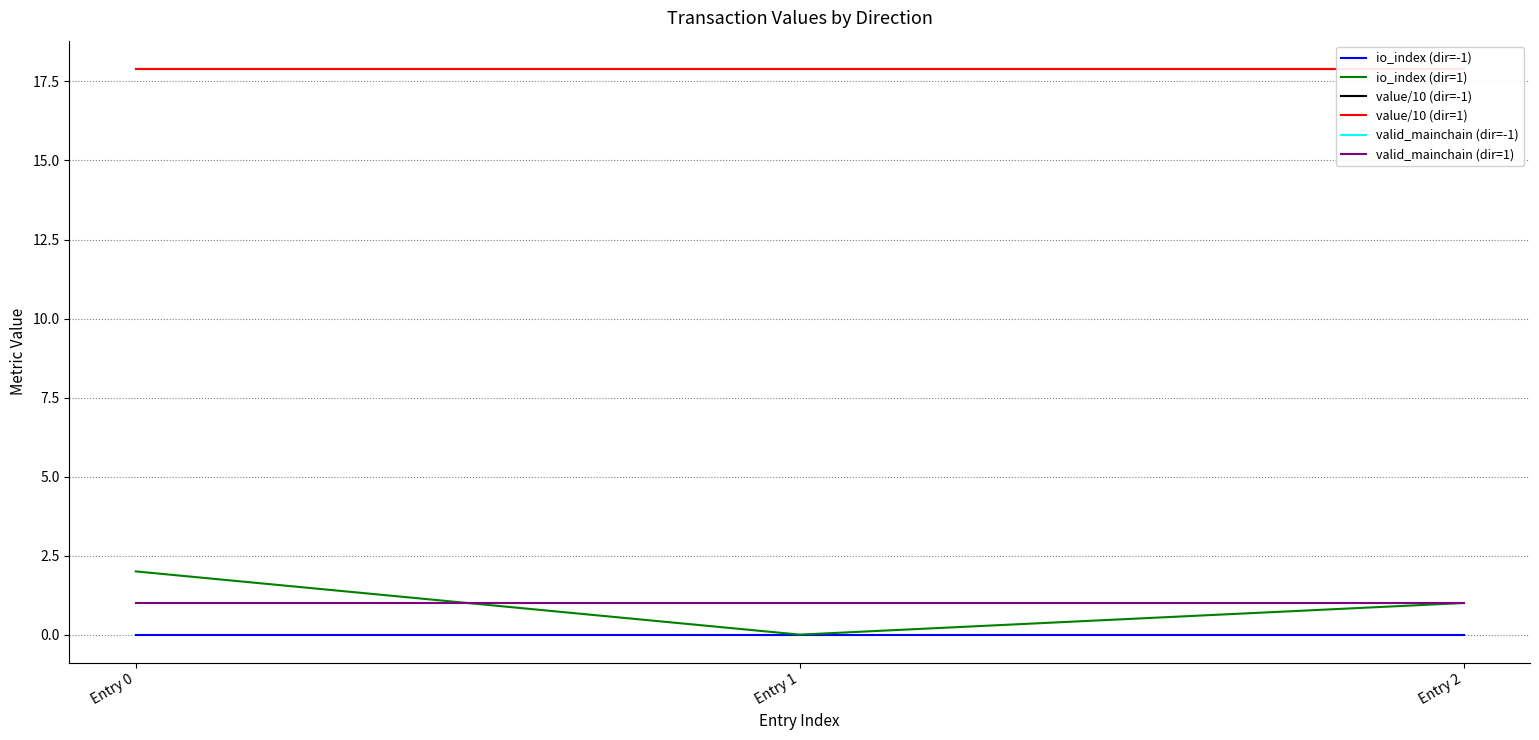

Rank the series at Entry 0 from highest to lowest value.

value/10 (dir=-1), value/10 (dir=1), io_index (dir=1), valid_mainchain (dir=-1), valid_mainchain (dir=1), io_index (dir=-1)